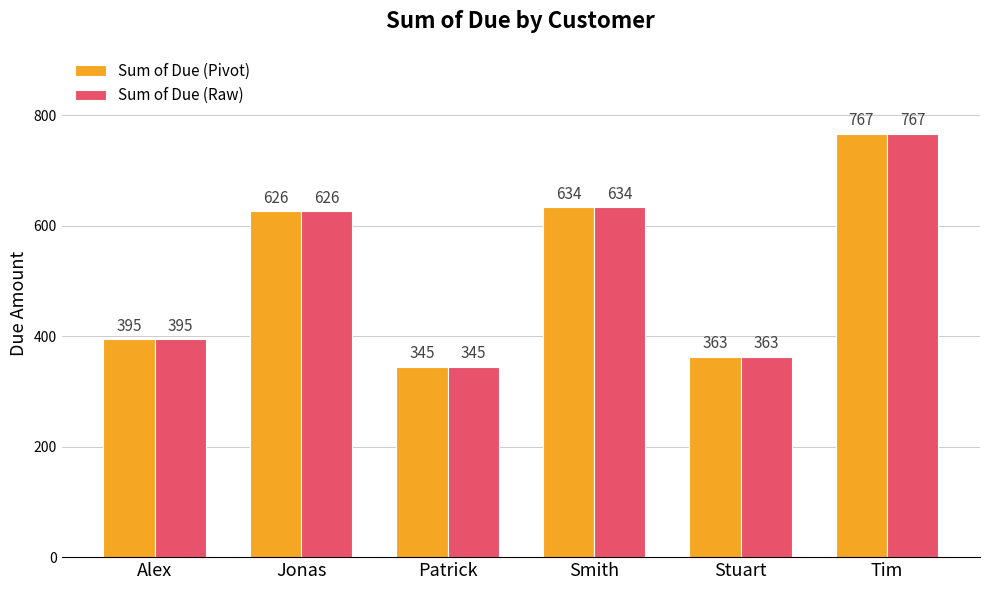

True or false: Sum of Due (Raw) has a value of 626 at Jonas.

True